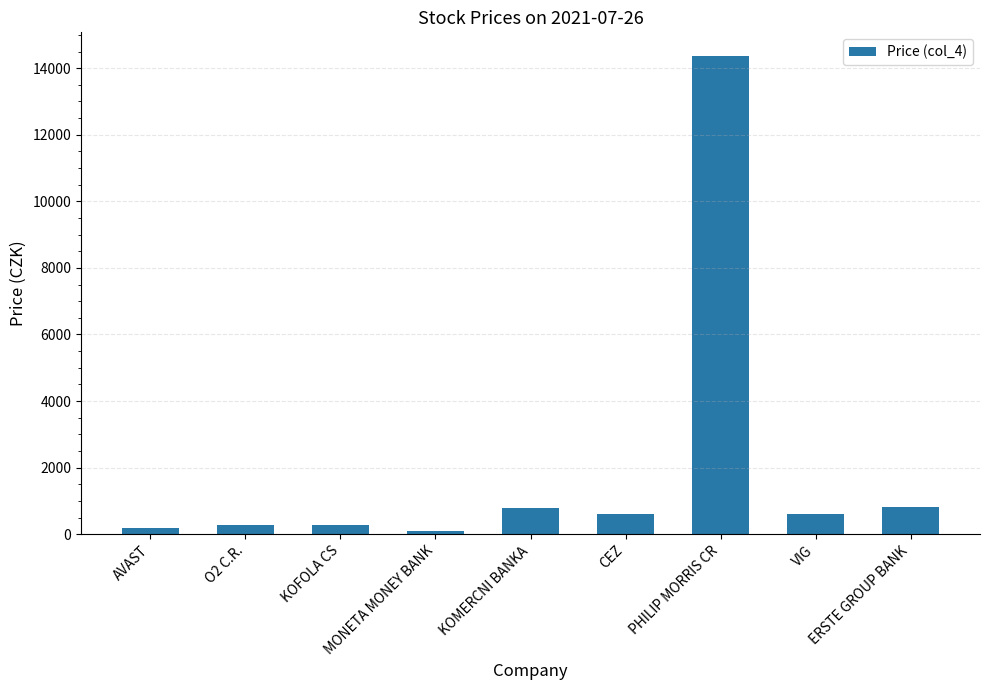

What is the change in value from KOMERCNI BANKA to VIG?

-181.0